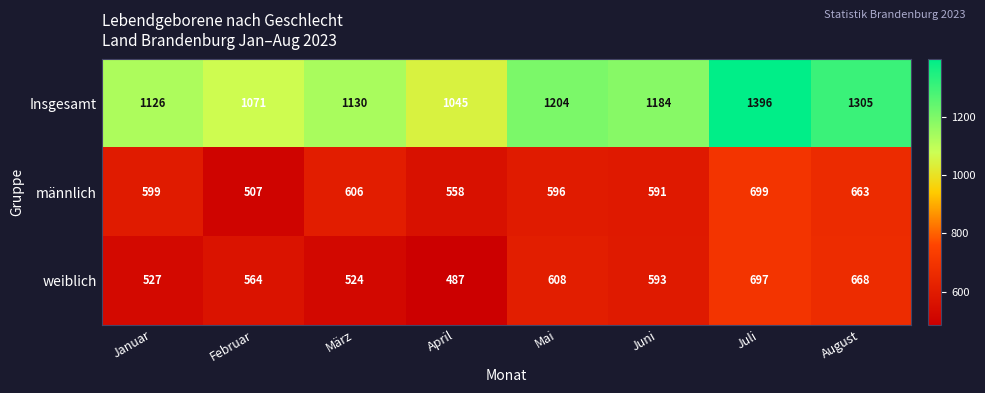

Between Februar and Juli, which series saw the biggest shift?

Insgesamt